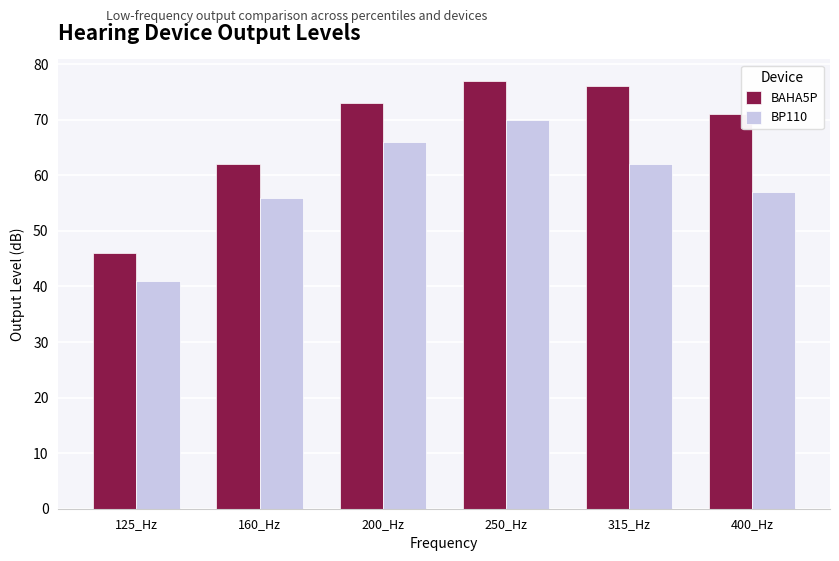

At how many categories does at least one series exceed 60?

5